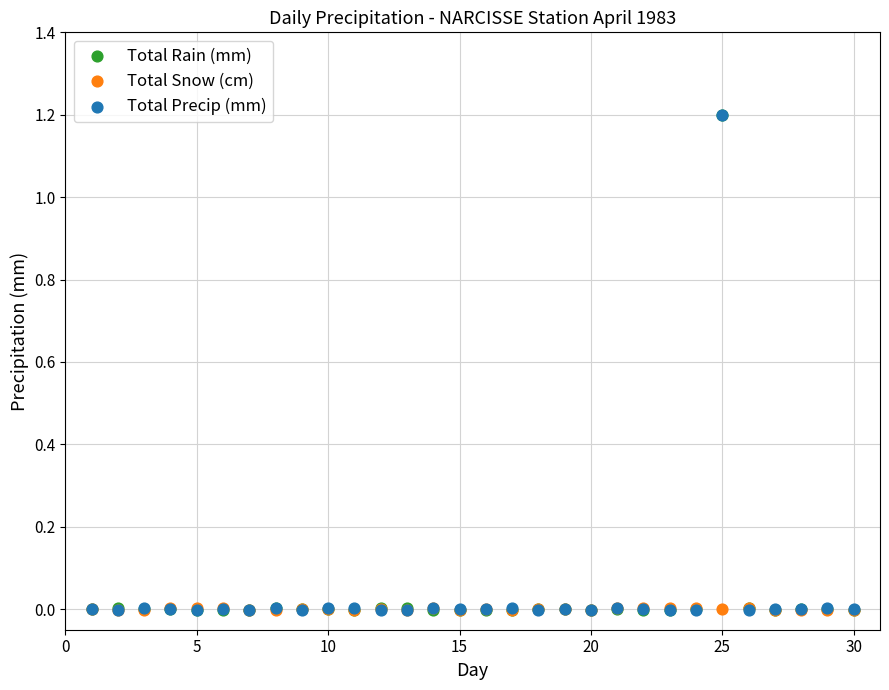

Which series has the widest spread of Y values?

Total Rain (mm)